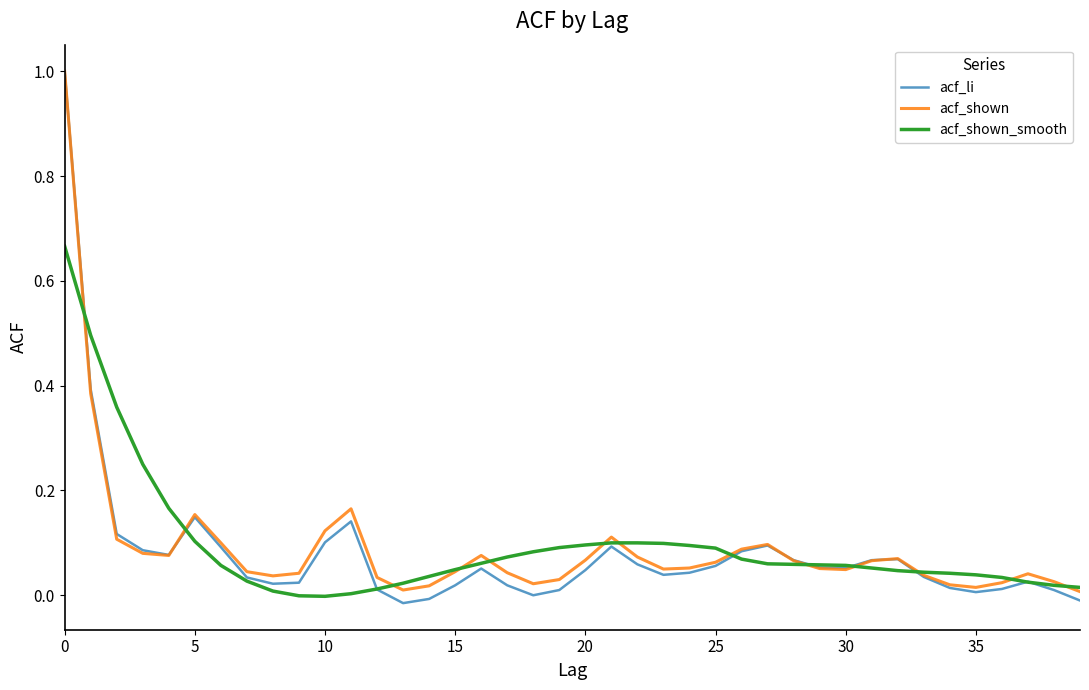

Which series has the largest range (max minus min)?

acf_li